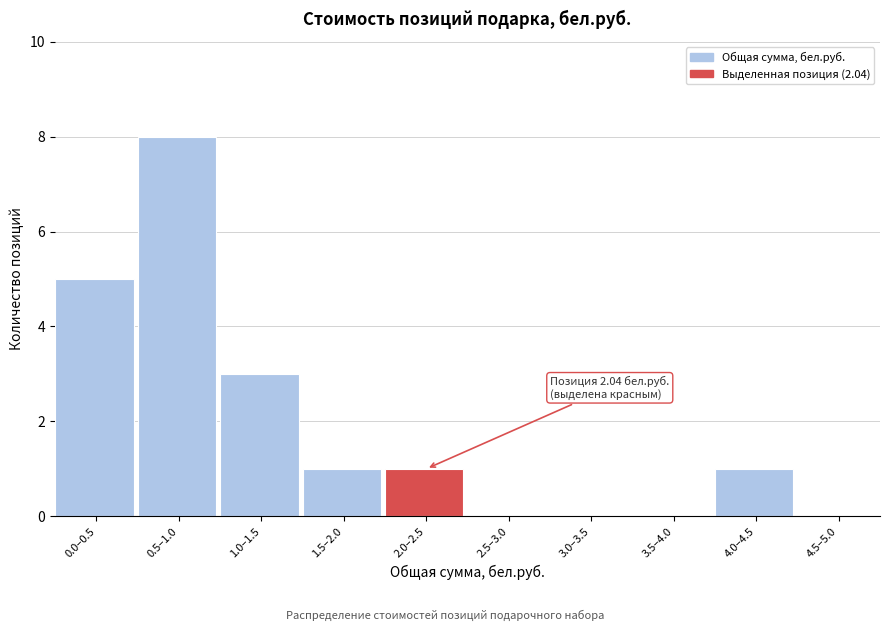

Reading left to right, transcribe all the data shown in this chart.

0.0–0.5=5	0.5–1.0=8	1.0–1.5=3	1.5–2.0=1	2.0–2.5=1	2.5–3.0=0	3.0–3.5=0	3.5–4.0=0	4.0–4.5=1	4.5–5.0=0